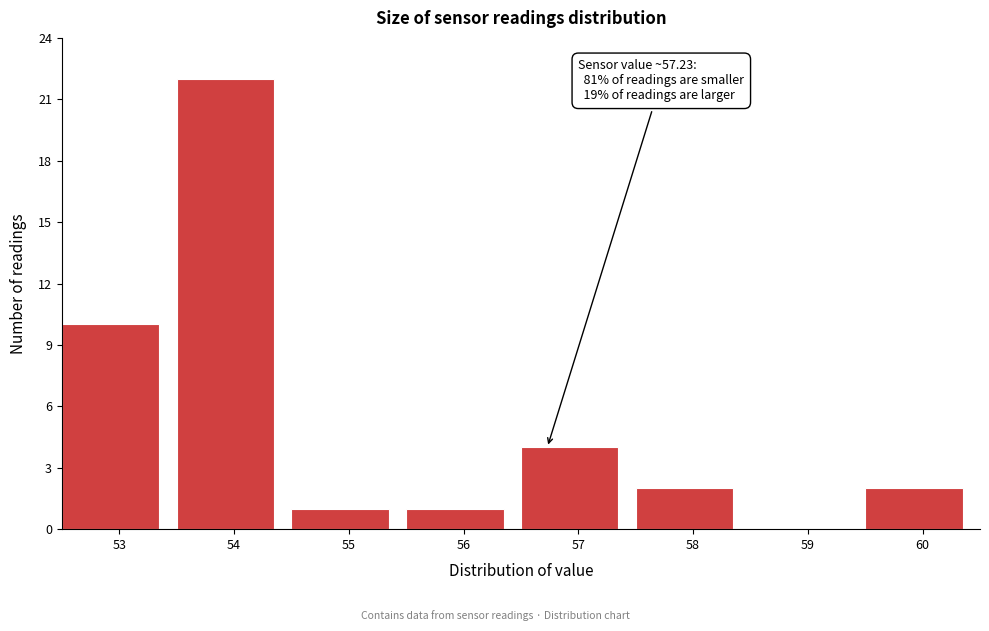

Reading right to left, transcribe all the data shown in this chart.

60=2	59=0	58=2	57=4	56=1	55=1	54=22	53=10